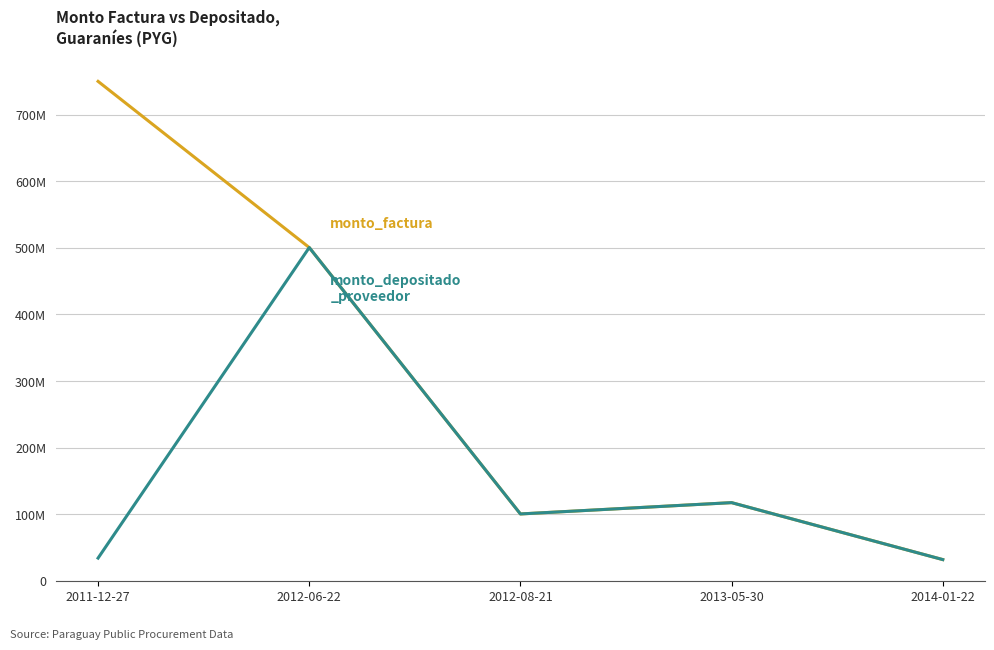

True or false: monto_depositado_proveedor has a value of 117343854 at 2013-05-30.

True